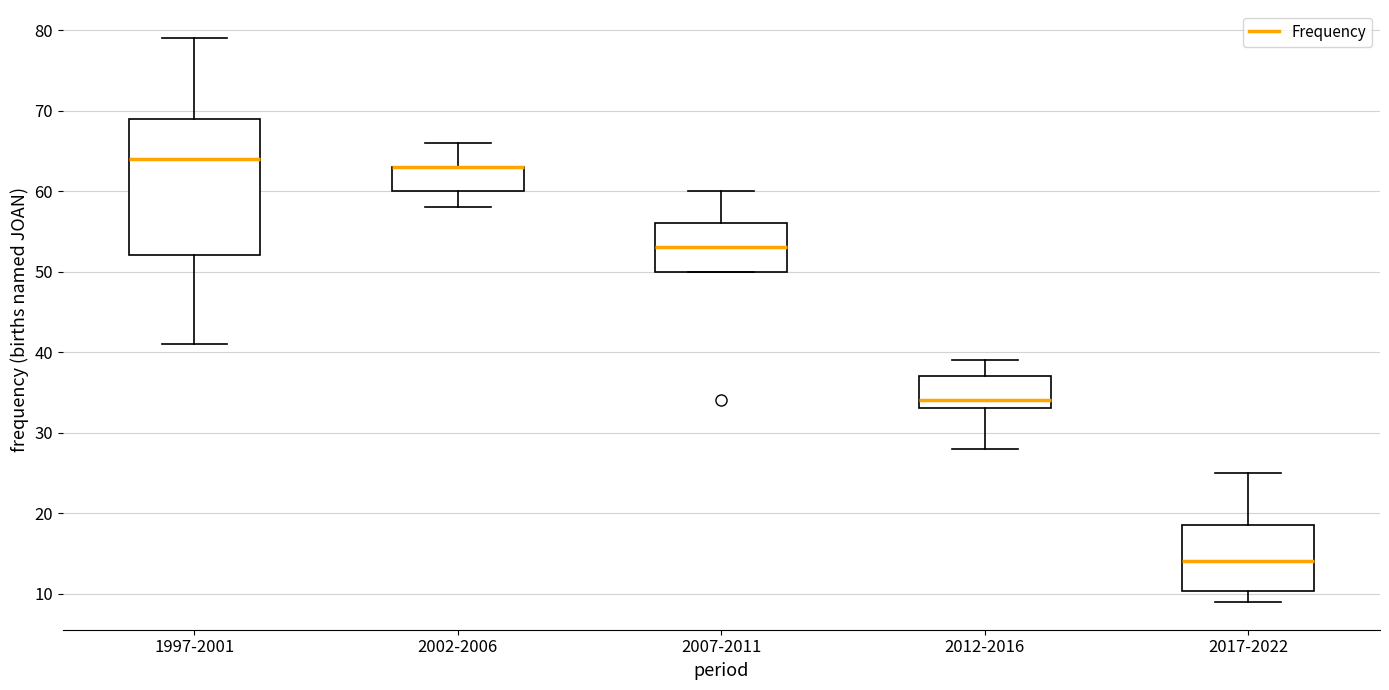

Where is the lower edge of the box for 2012-2016 on the y-axis? The values are not printed on the chart, so give them approximately, as read against the axis.

33